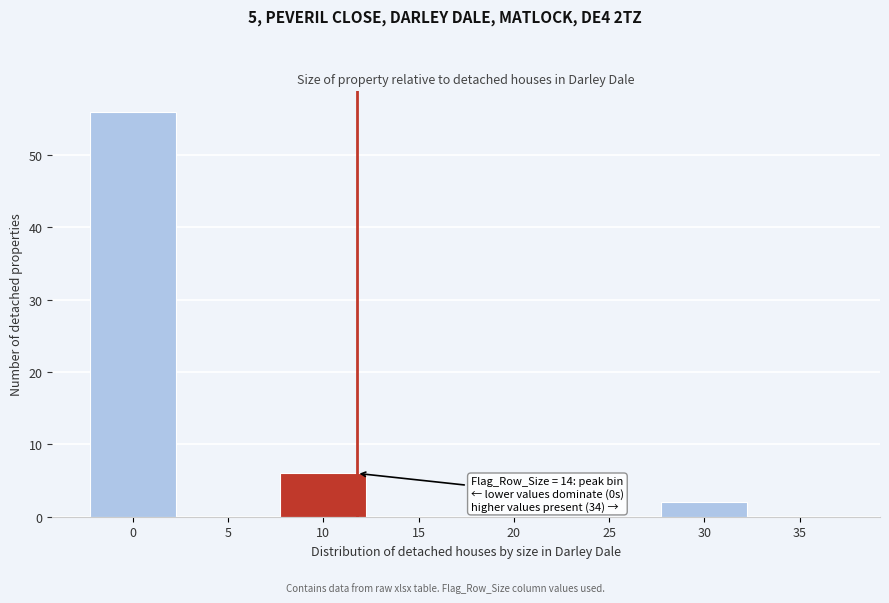

Reading left to right, list all the values displayed in this chart.

0=56	5=0	10=6	15=0	20=0	25=0	30=2	35=0